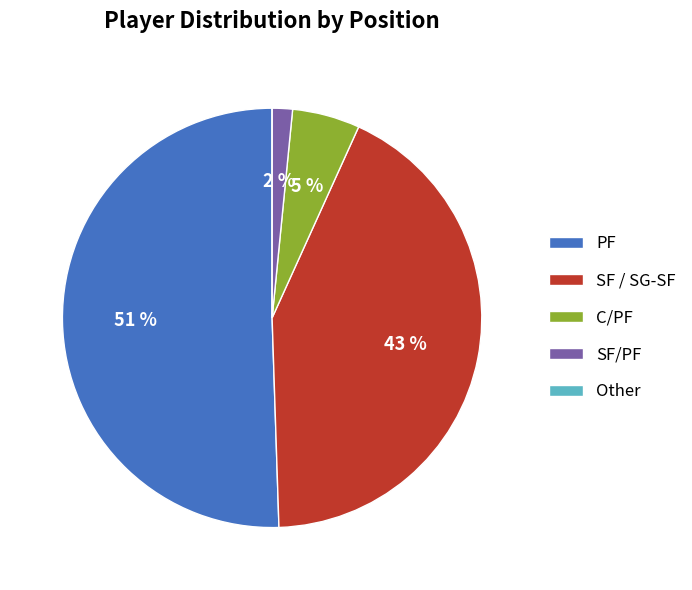

The SF / SG-SF slice represents 43% of the pie. True or false?

True